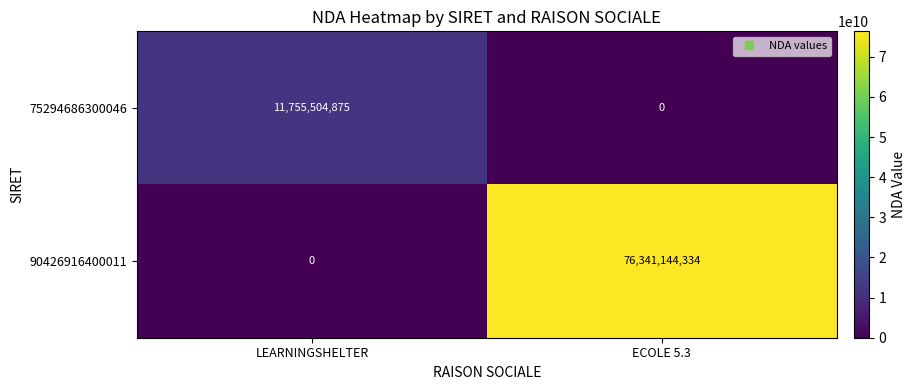

Count the number of data series in this chart.

2